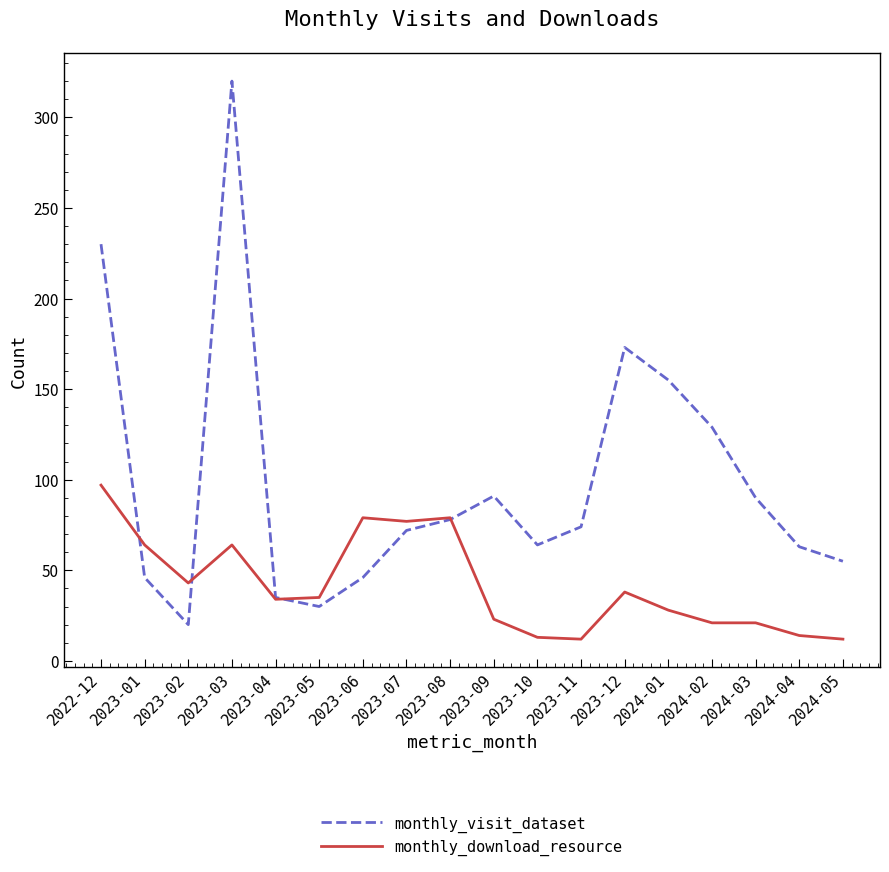

At which category does the chart reach its peak across all series?

2023-03